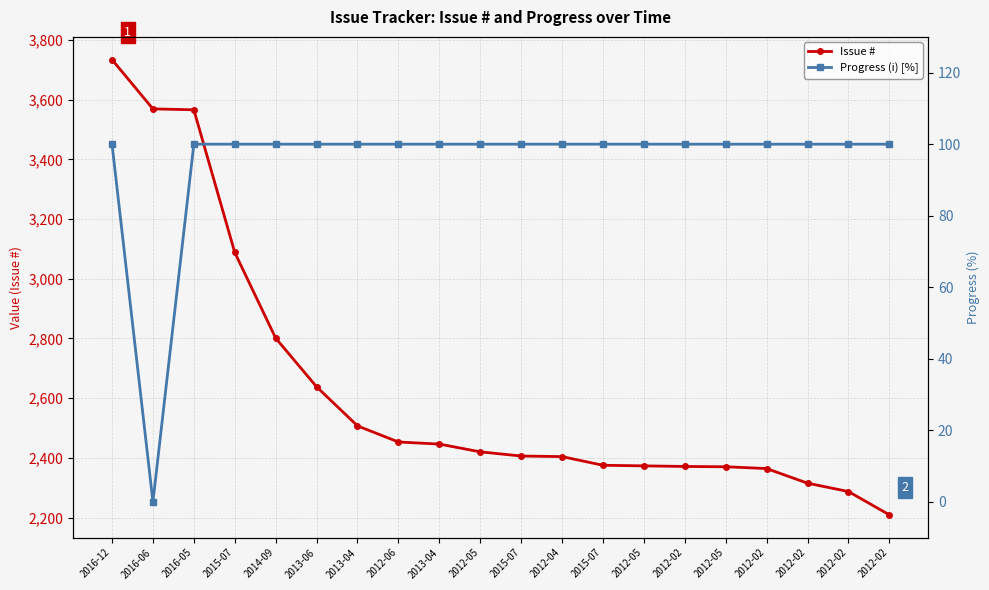

True or false: Issue # and Progress (i) [%] cross at least once.

False